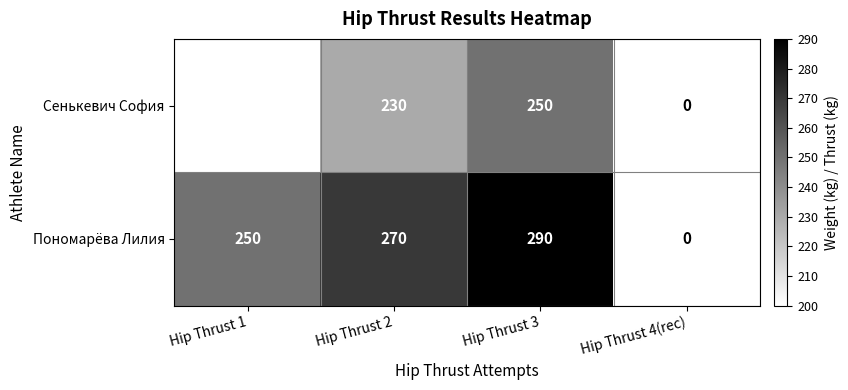

What is the spread (max minus min) of values at Hip Thrust 3?

40